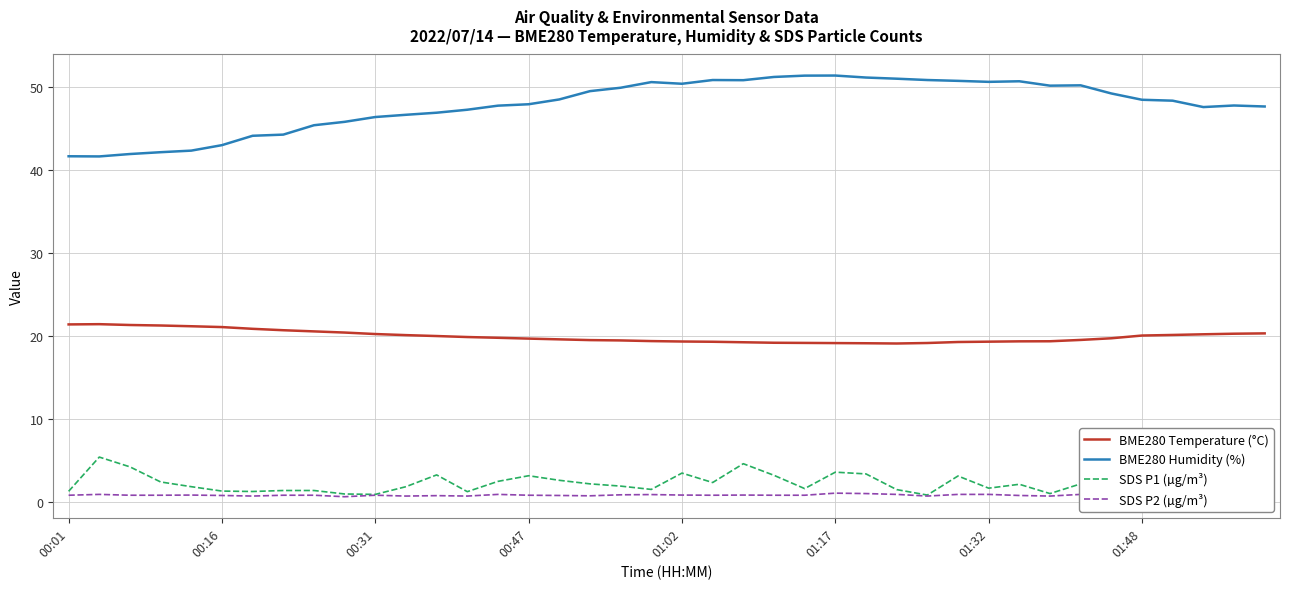

Which series has the largest total across all categories?

BME280 Humidity (%)